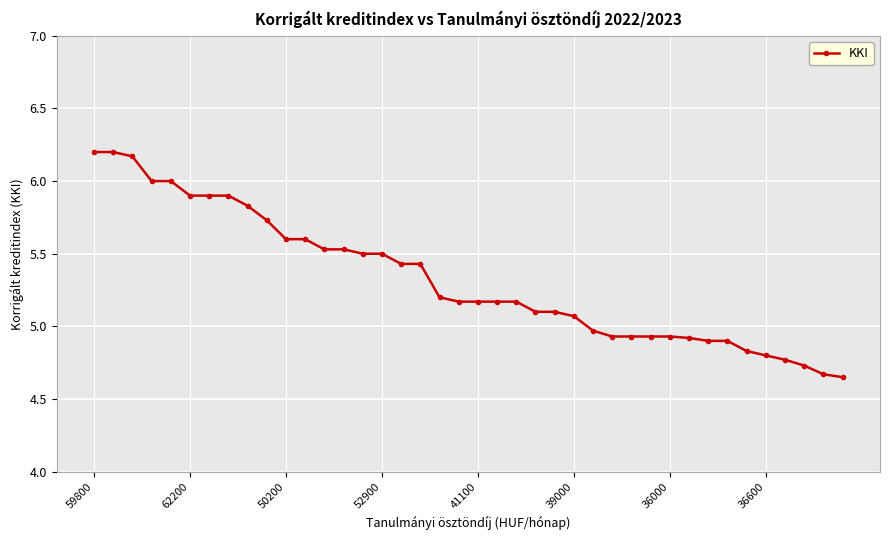

What is the sum of all values?

213.0